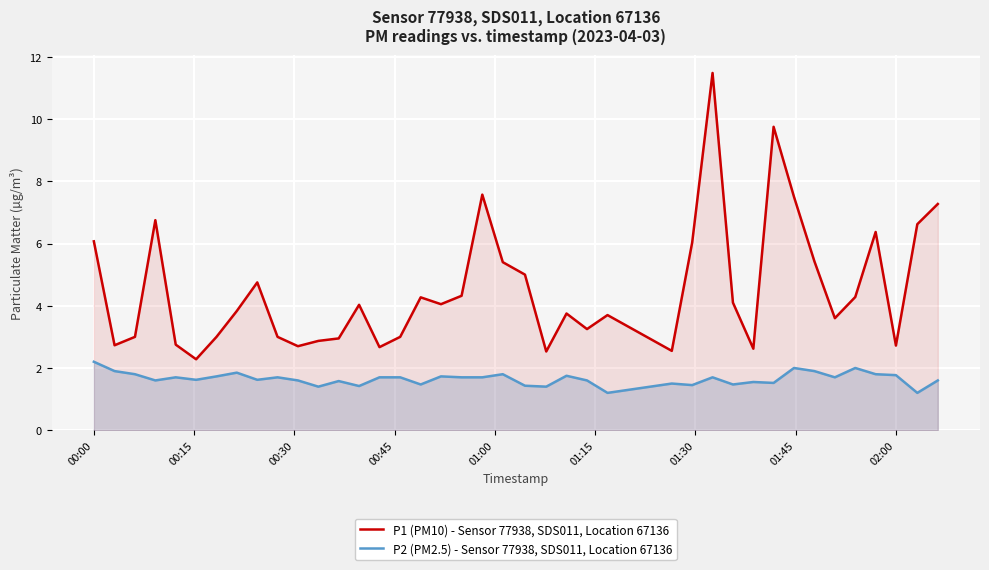

Which series has the largest total across all categories?

P1 (PM10) - Sensor 77938, SDS011, Location 67136